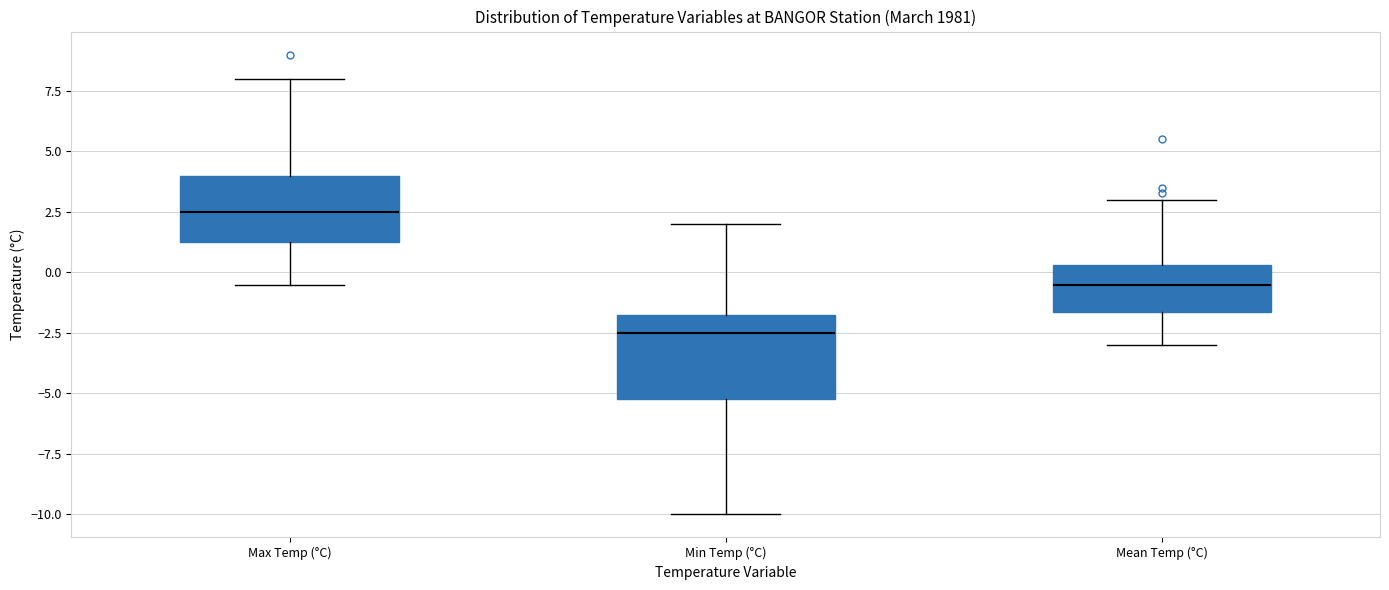

Which box has the highest median line?

Max Temp (°C)